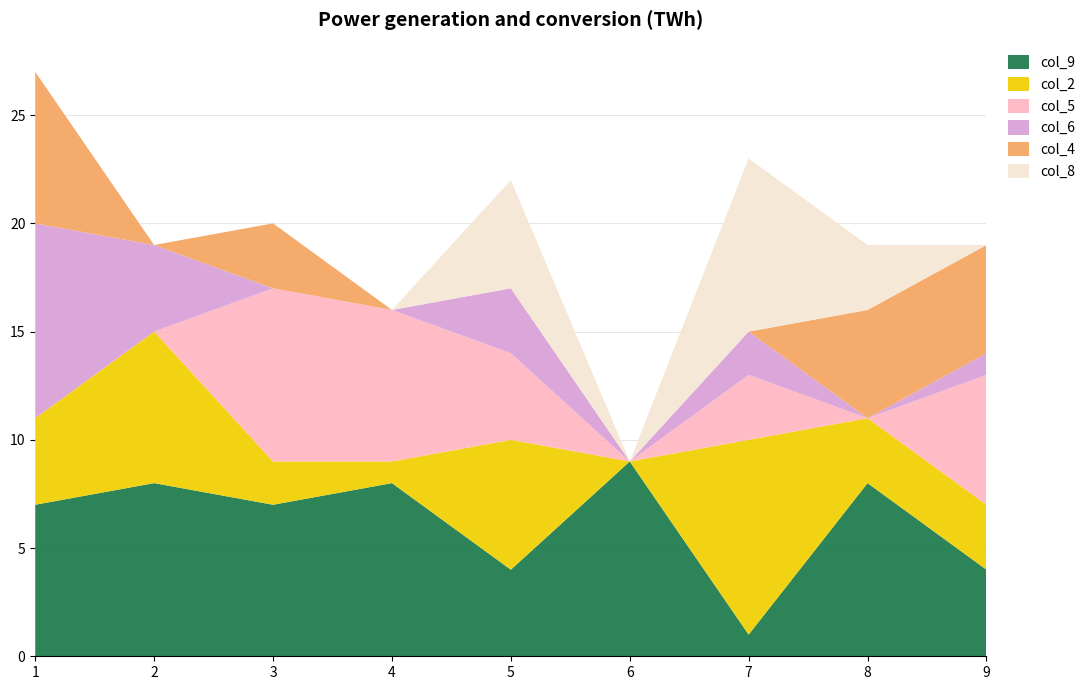

Reading left to right, list all the values displayed in this chart.

col_9: 1=7	2=8	3=7	4=8	5=4	6=9	7=1	8=8	9=4
col_2: 1=4	2=7	3=2	4=1	5=6	6=0	7=9	8=3	9=3
col_5: 1=0	2=0	3=8	4=7	5=4	6=0	7=3	8=0	9=6
col_6: 1=9	2=4	3=0	4=0	5=3	6=0	7=2	8=0	9=1
col_4: 1=7	2=0	3=3	4=0	5=0	6=0	7=0	8=5	9=5
col_8: 1=0	2=0	3=0	4=0	5=5	6=0	7=8	8=3	9=0